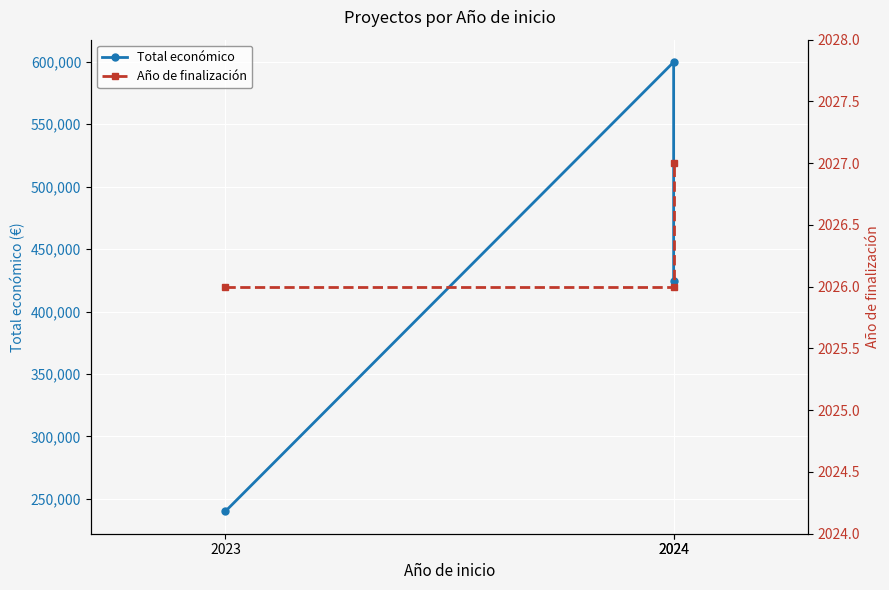

Is the value of Año de finalización at 2024 greater than the value of Total económico at 2024?

No